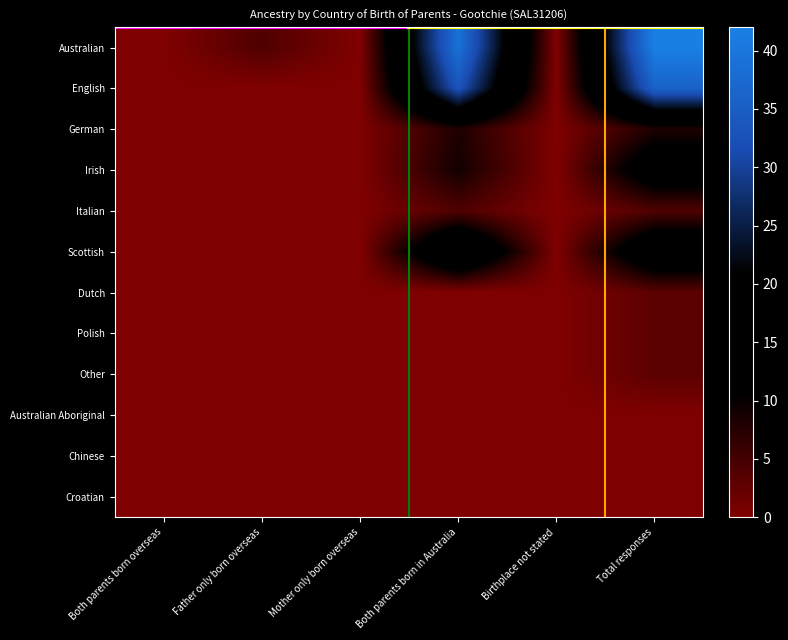

What is the difference between the highest and lowest values at Total responses?

42